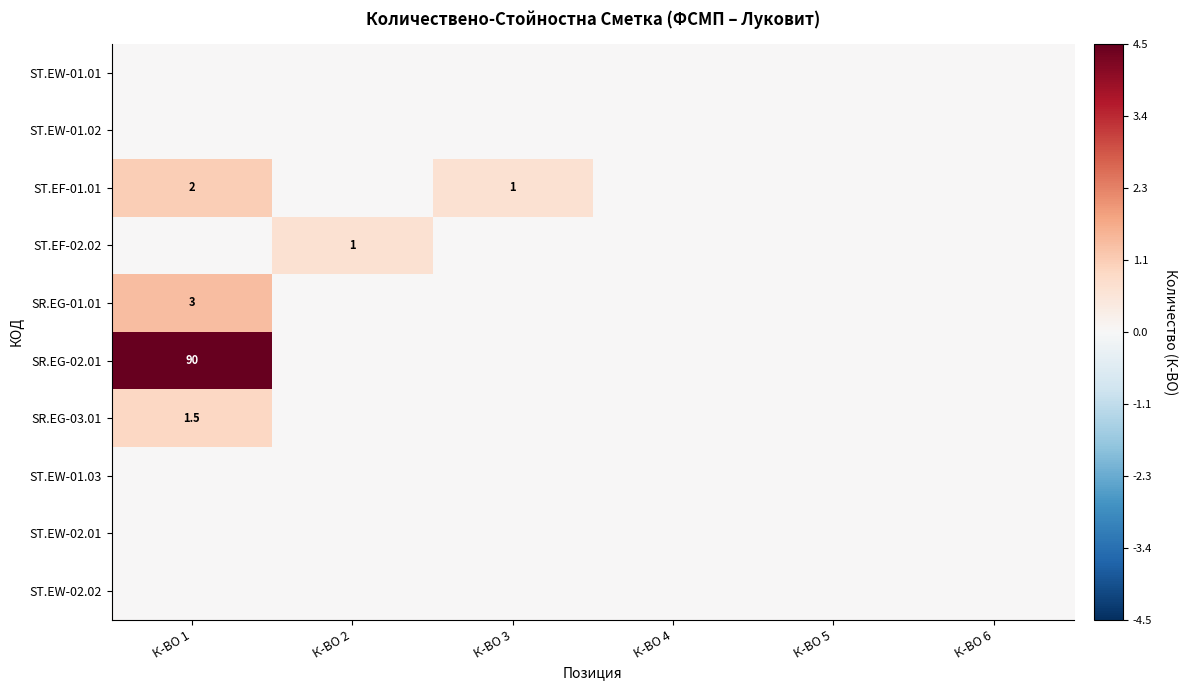

Between К-ВО 2 and К-ВО 5, which series saw the biggest shift?

ST.EF-02.02